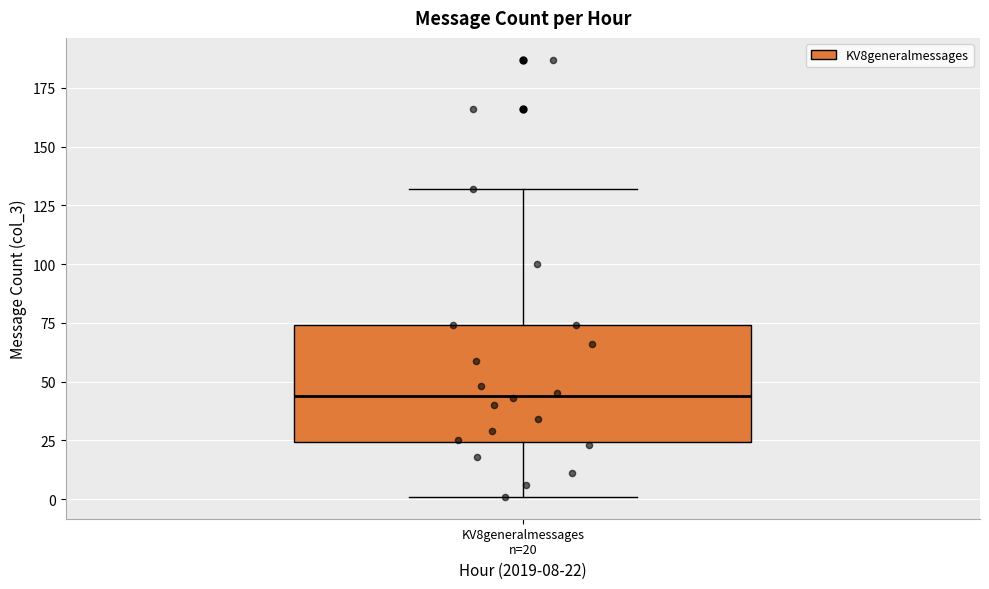

Transcribe this box plot: give where the median line is, the range the box spans, and where the two whiskers end, as read against the y-axis. The values are not printed on the chart, so give them approximately, as read against the axis.

median 45, box 25 to 75, whiskers 0 to 130